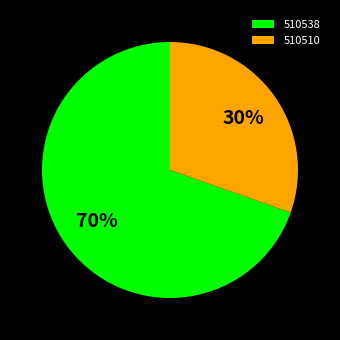

Count the number of slices in the pie.

2